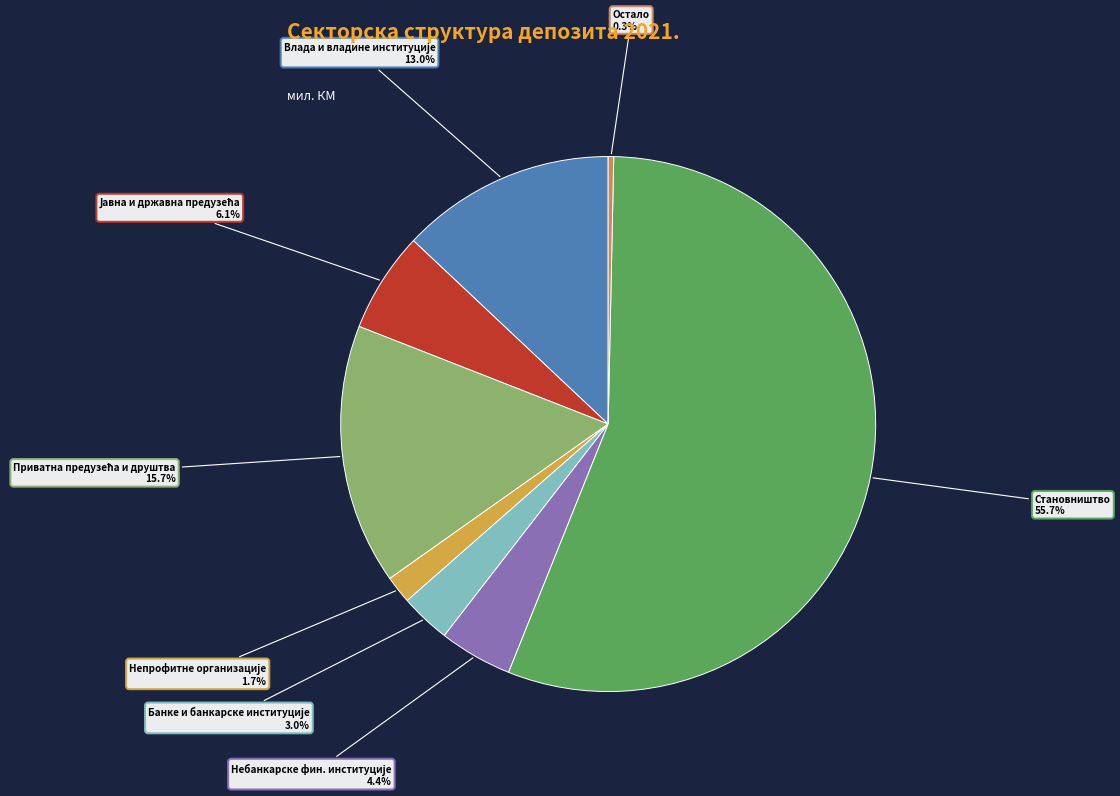

Does any single category account for the majority?

Yes